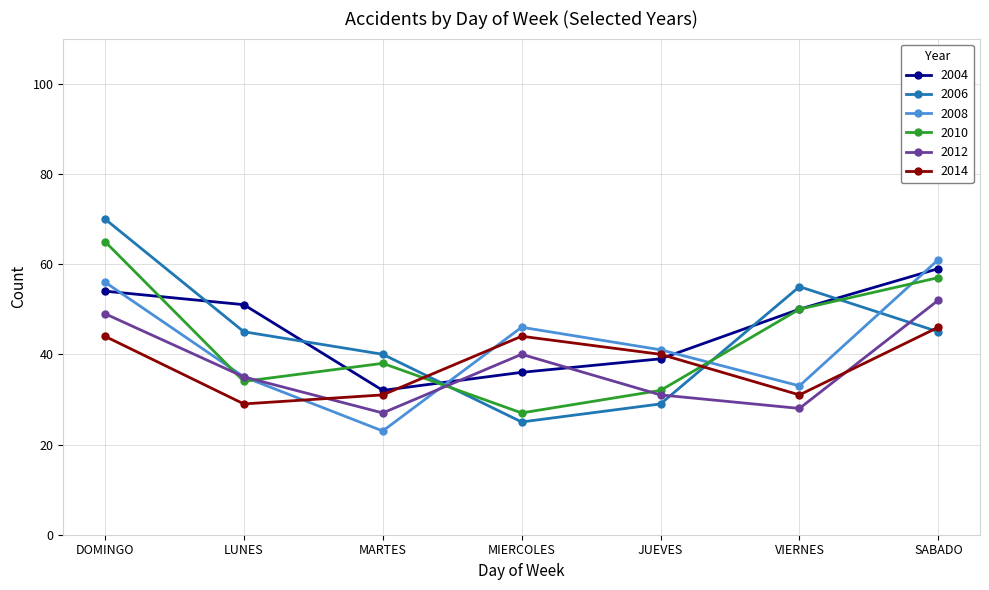

Which label corresponds to the largest value in the chart?

DOMINGO